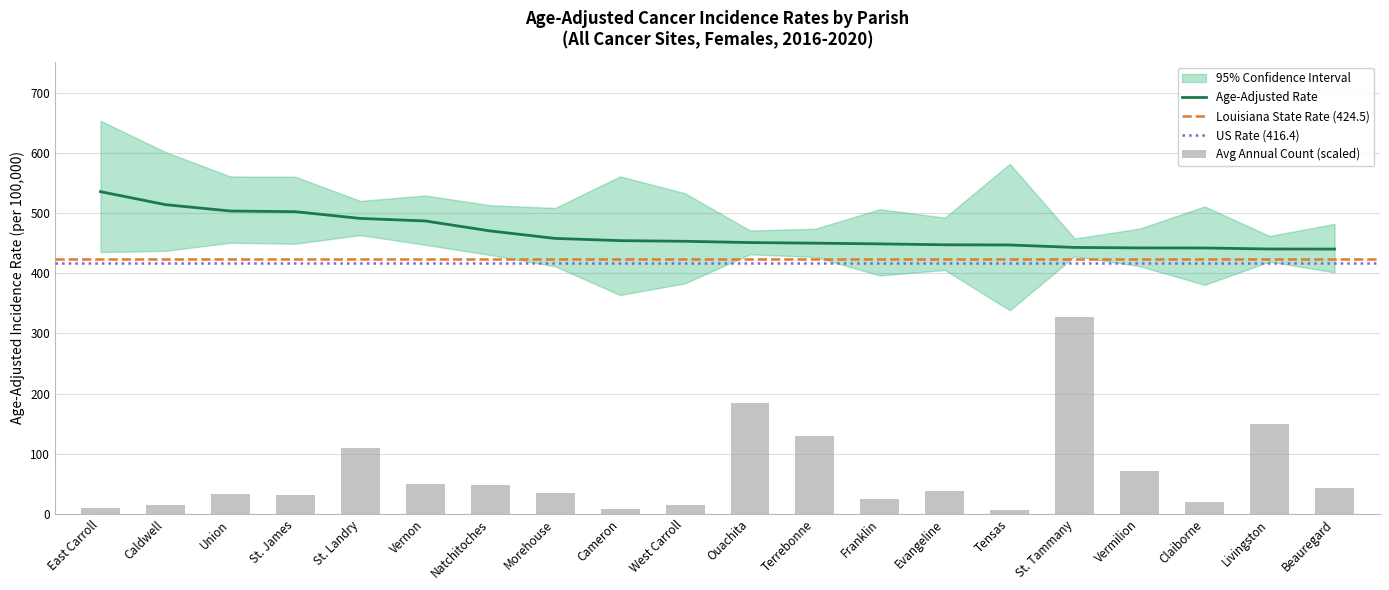

At which label does Upper 95% CI first exceed 513?

East Carroll